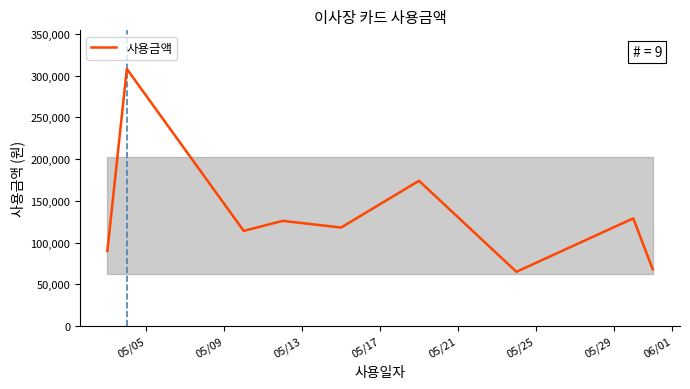

What is the difference between the maximum and minimum values?

243000